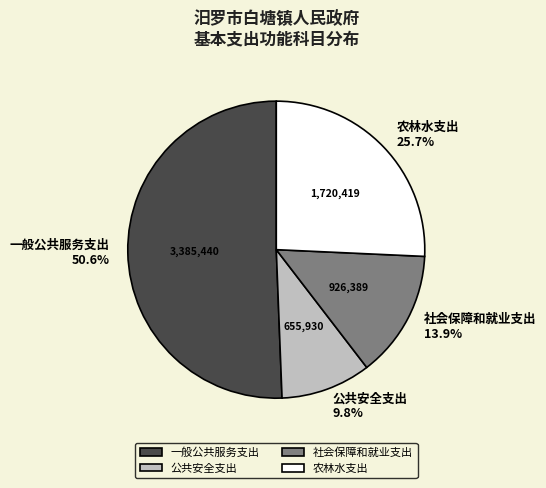

Which has a higher value, 公共安全支出 or 社会保障和就业支出?

社会保障和就业支出